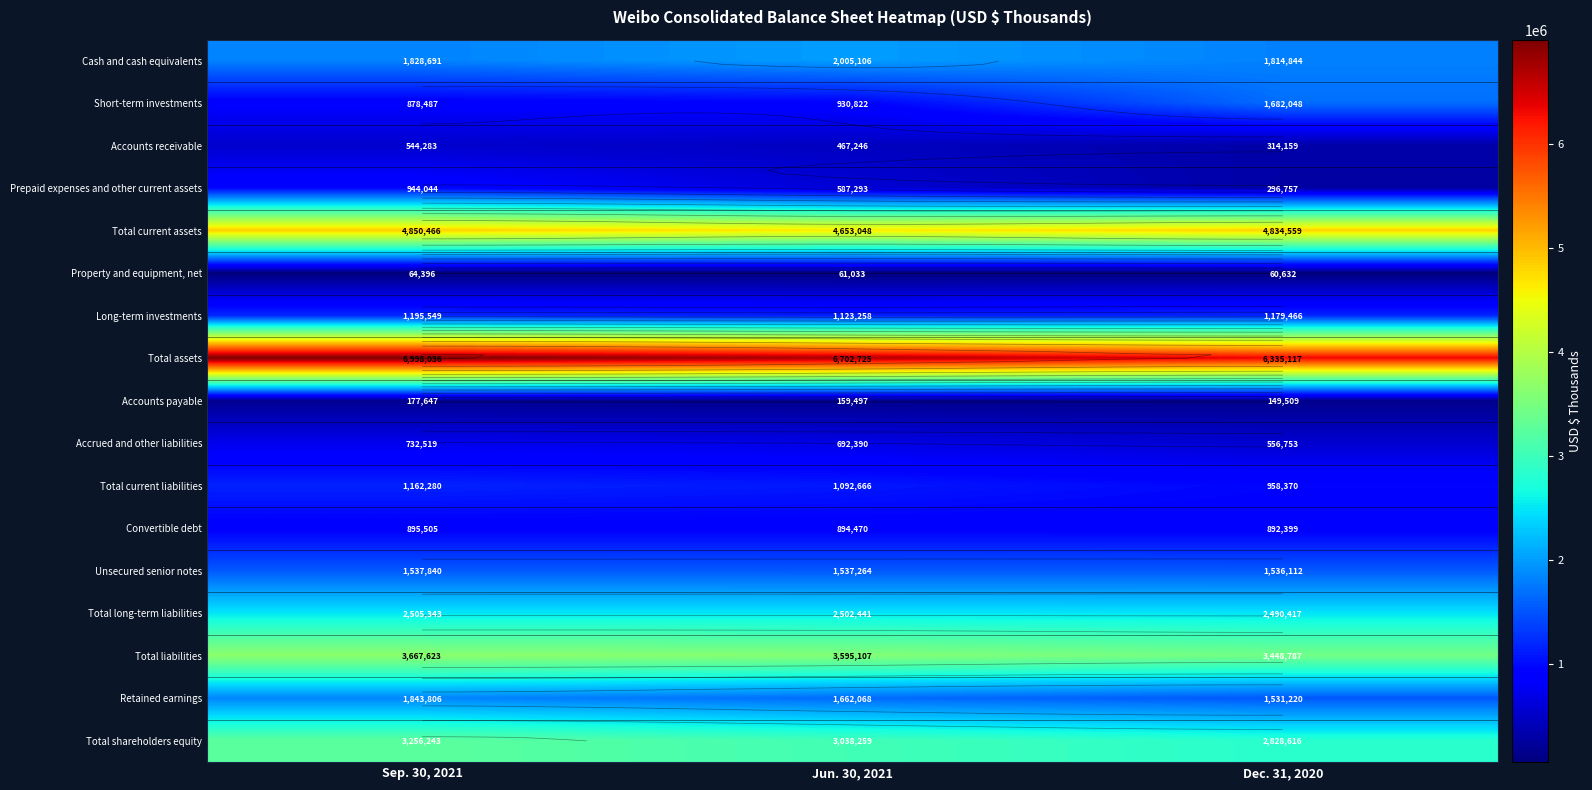

How many distinct data groups are displayed?

17